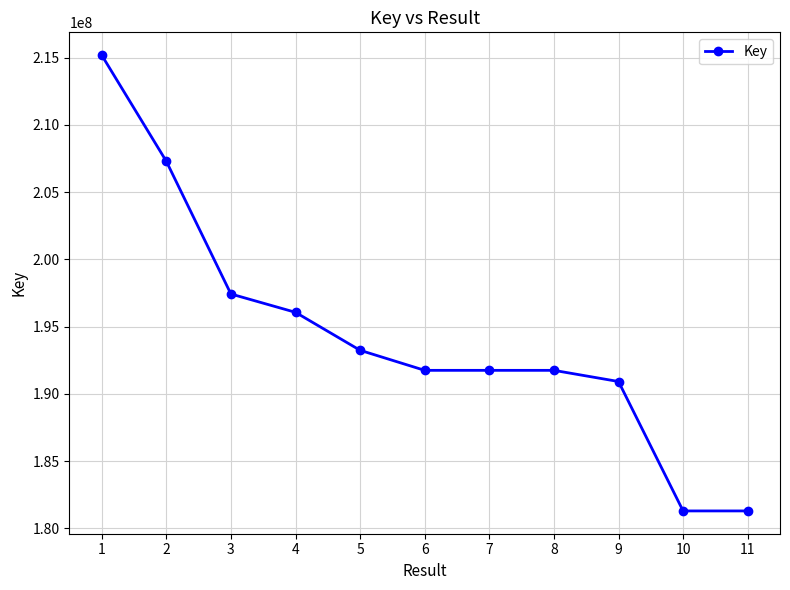

What is the difference between the second highest and minimum values?

25995978